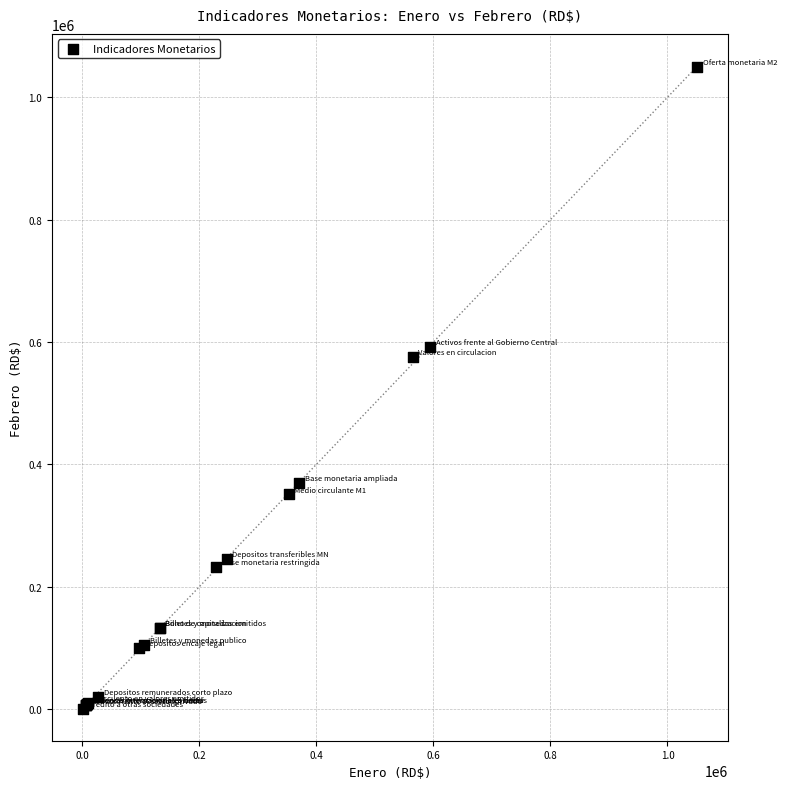

What Y value in the scatter plot is closest to 525573?

575473.8